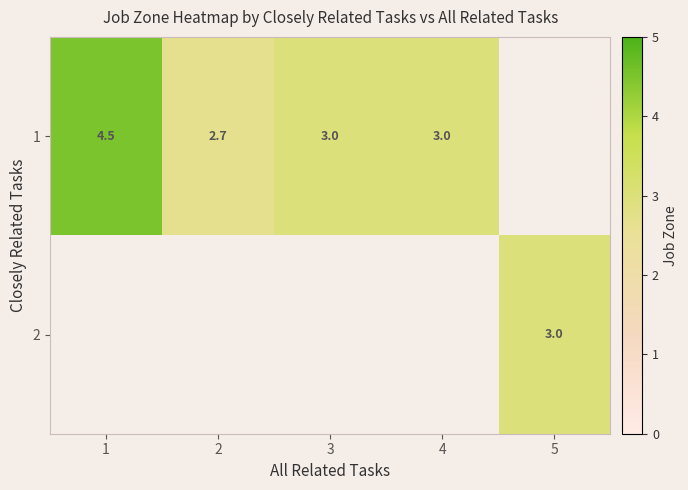

Is it true that 2 equals 3.0 at 5?

True